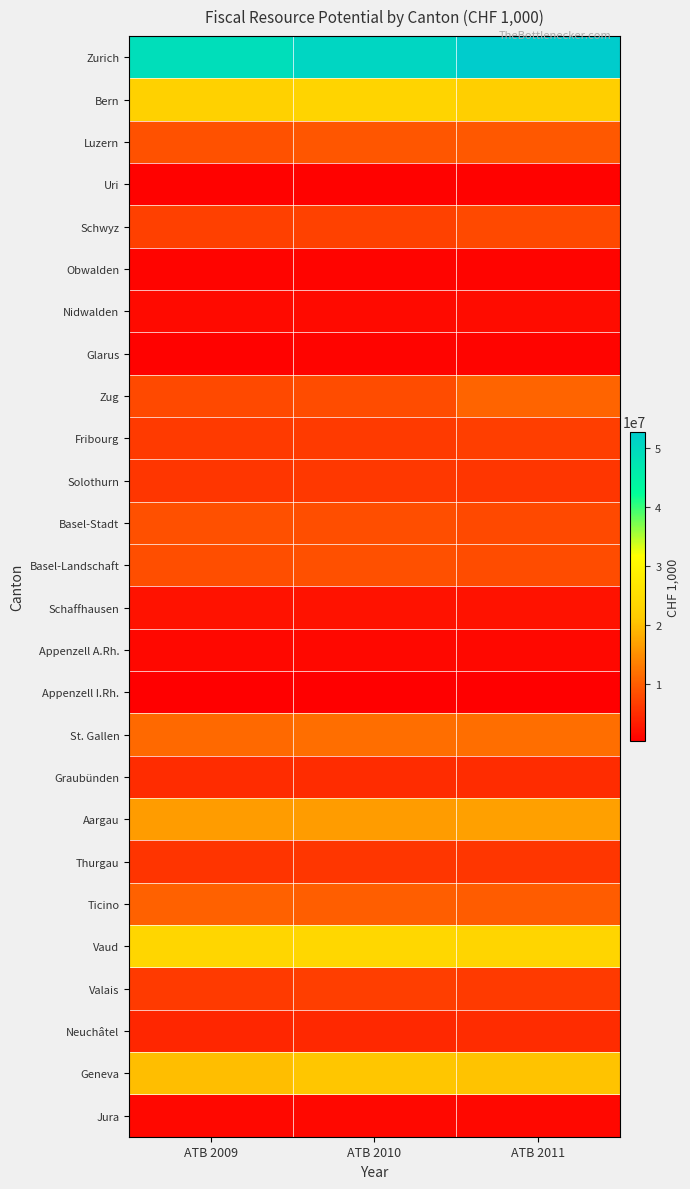

At which category does the chart reach its minimum across all series?

ATB 2010